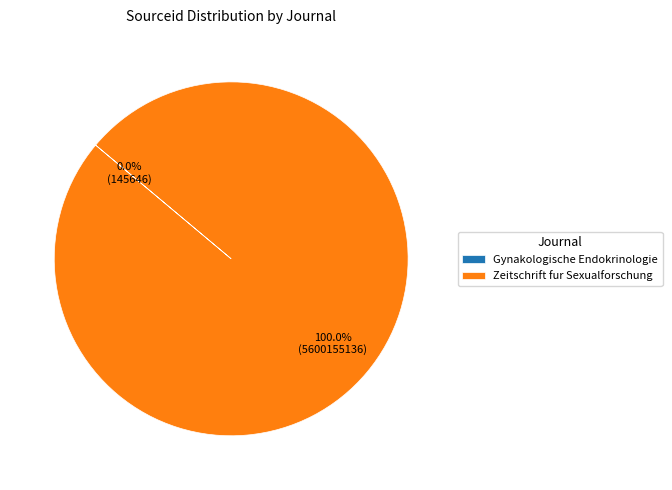

Which category has the biggest portion of the pie?

Zeitschrift fur Sexualforschung